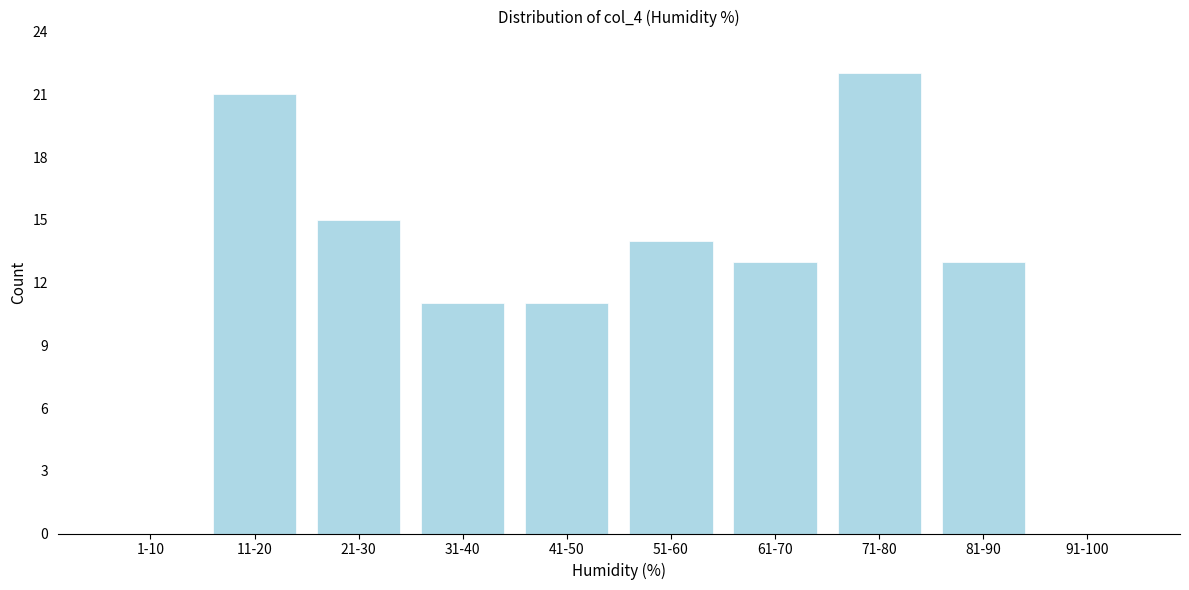

Reading left to right, what are all the values shown in this chart?

1-10=0	11-20=21	21-30=15	31-40=11	41-50=11	51-60=14	61-70=13	71-80=22	81-90=13	91-100=0